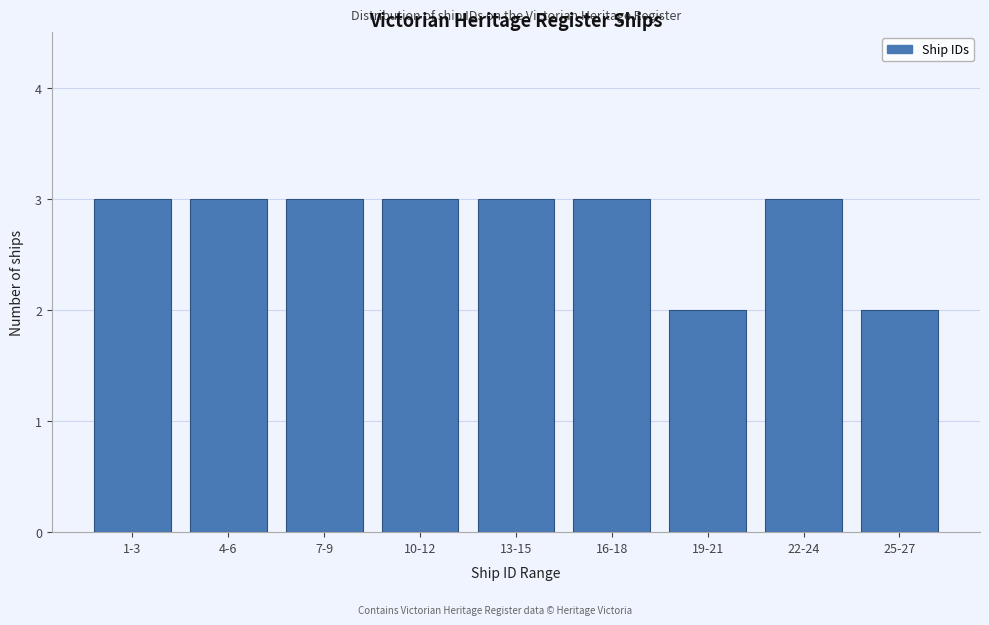

Reading right to left, list all the values displayed in this chart.

25-27=2	22-24=3	19-21=2	16-18=3	13-15=3	10-12=3	7-9=3	4-6=3	1-3=3